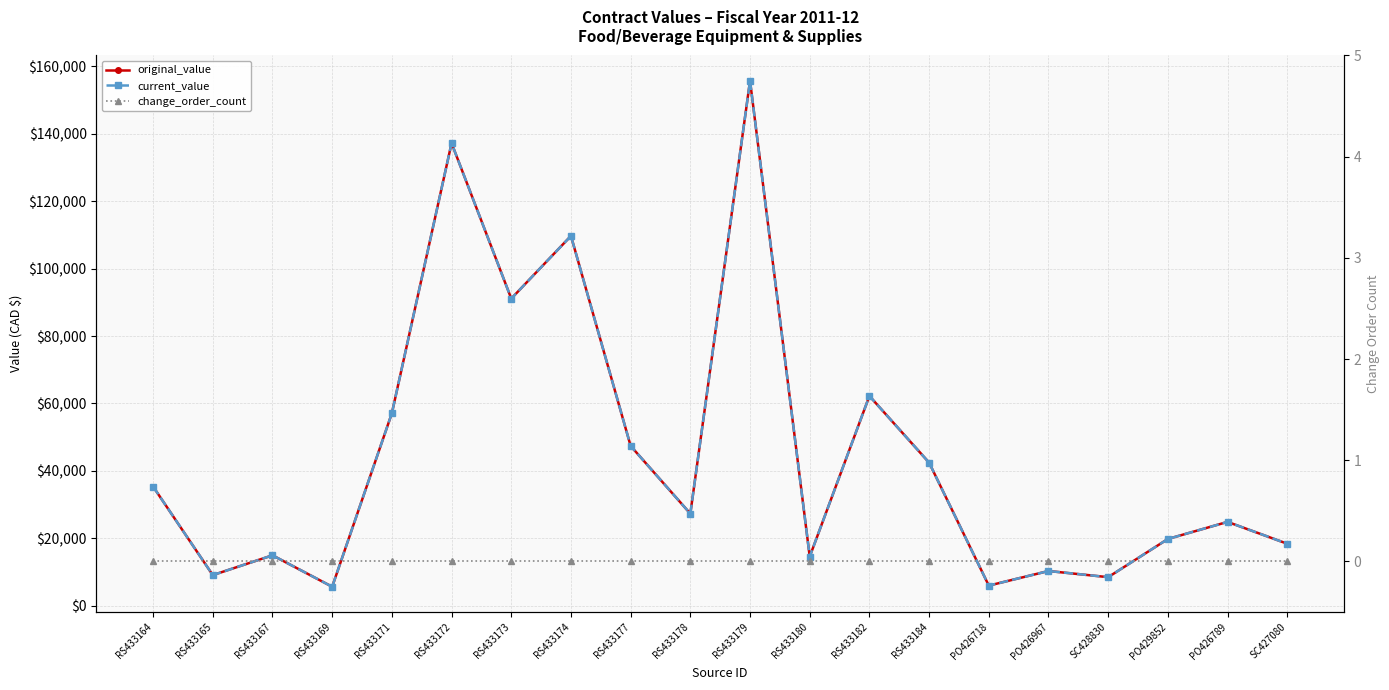

At which label does original_value reach its minimum?

RS433169